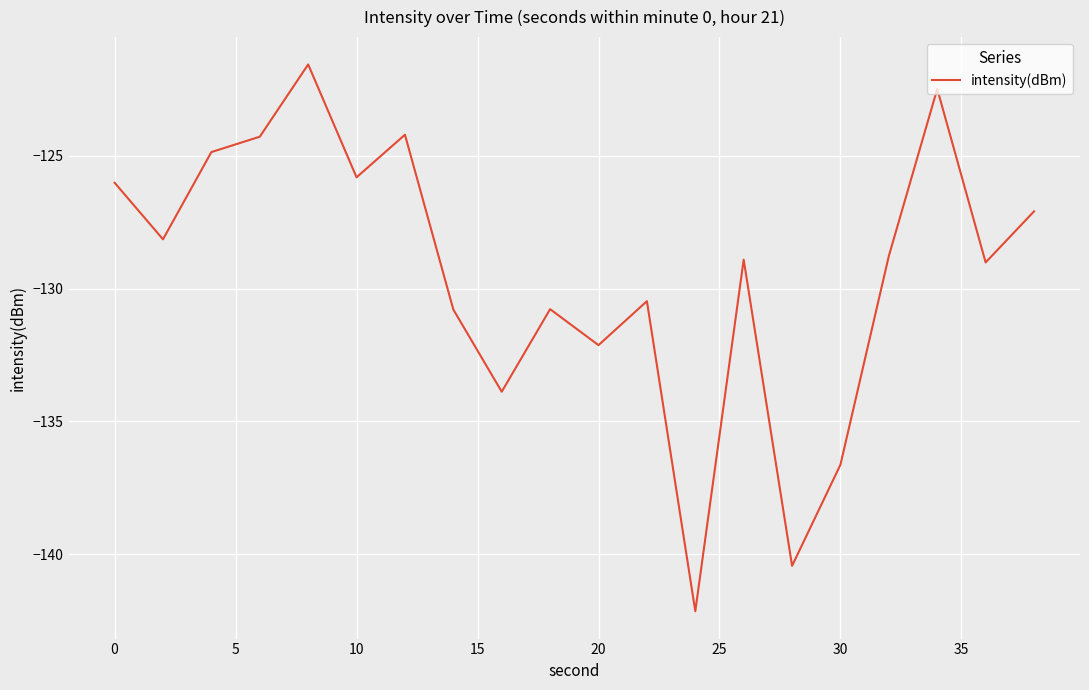

What is the greatest value displayed?

-121.6